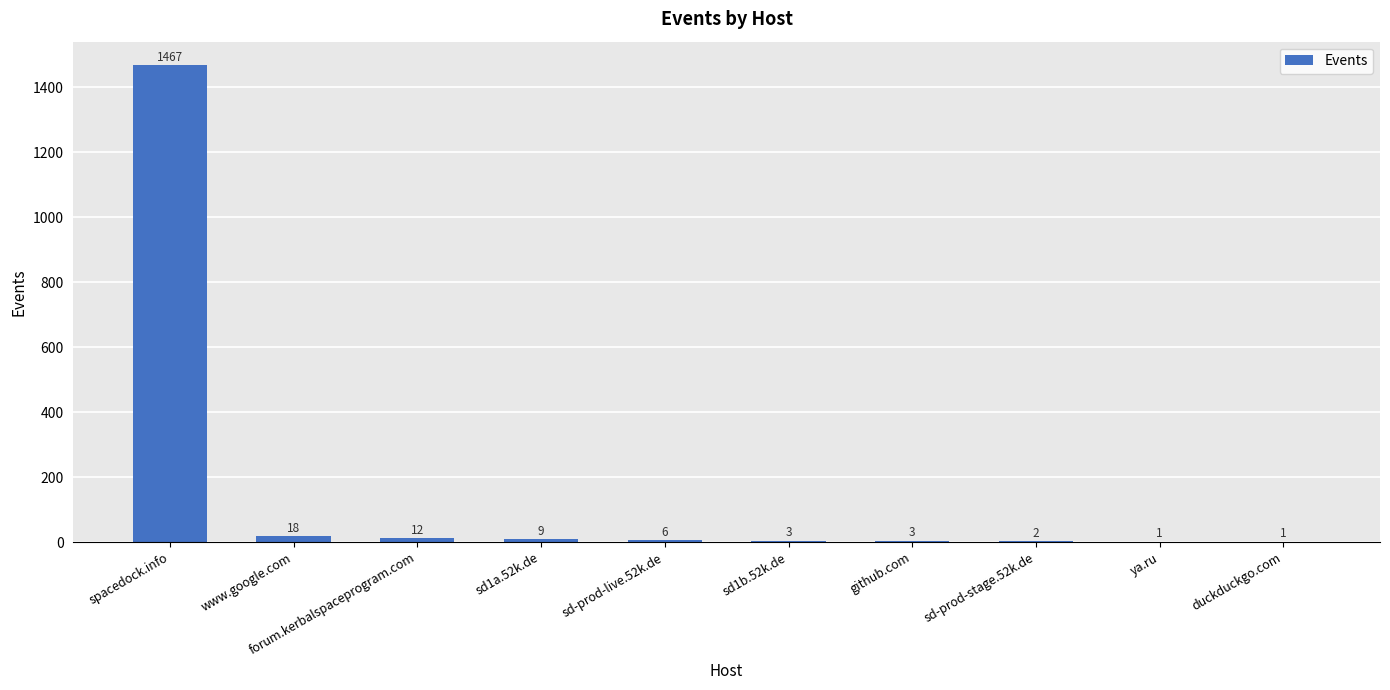

What is the difference between the values at sd-prod-stage.52k.de and sd1b.52k.de?

1